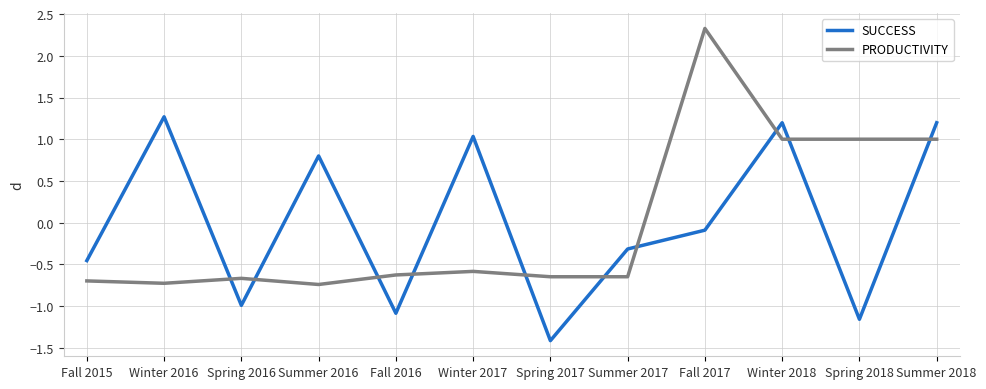

What is the difference between the highest and lowest values at Winter 2017?

1.6